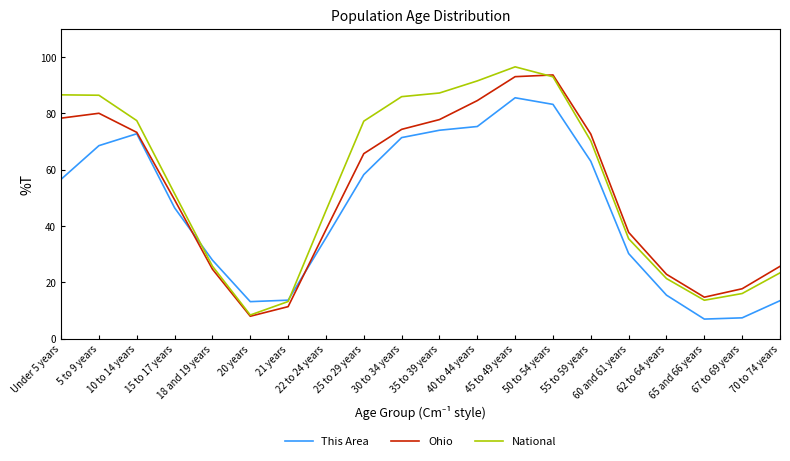

List the series in order of their peak value, lowest first.

This Area, Ohio, National